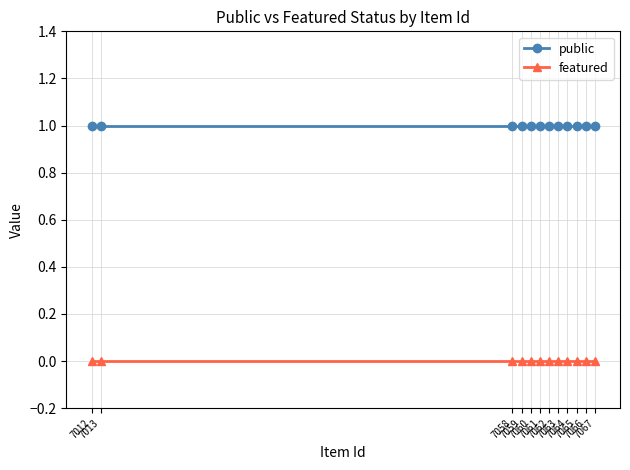

Which has a higher value, 7058 or 7061?

7058